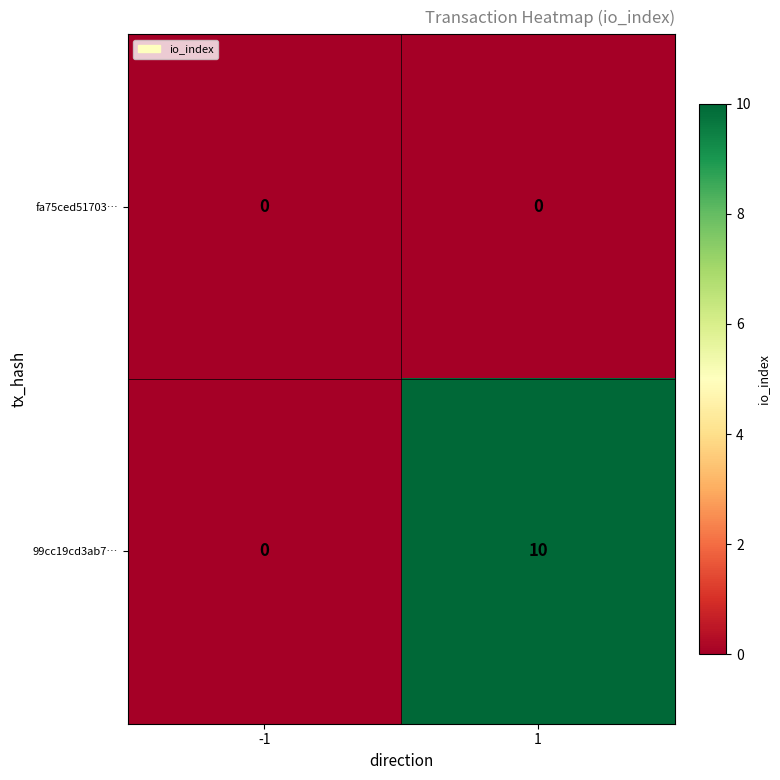

At which category is the sum across all series the highest?

1